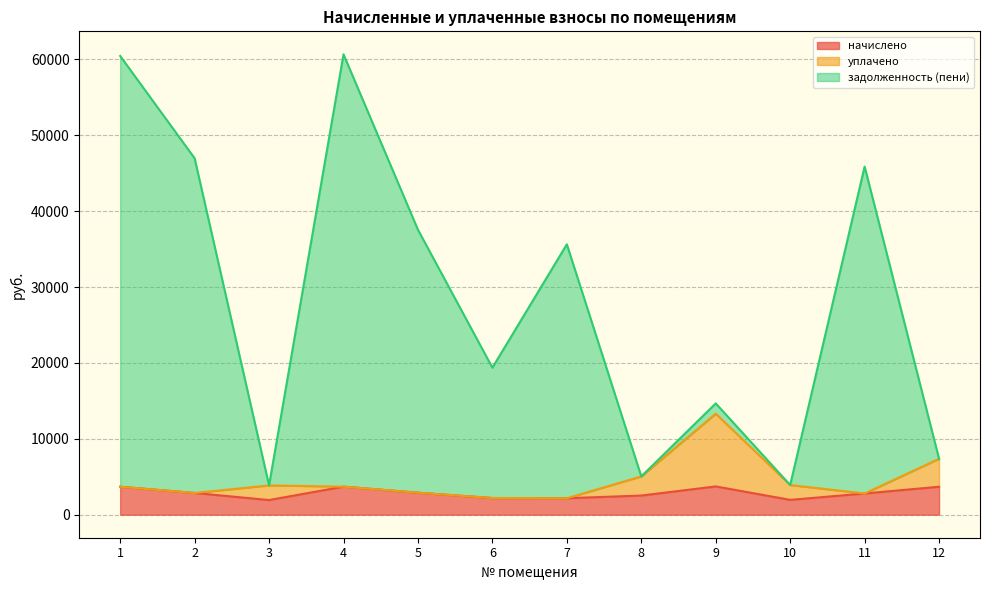

Which has a higher value, 1 or 4?

4